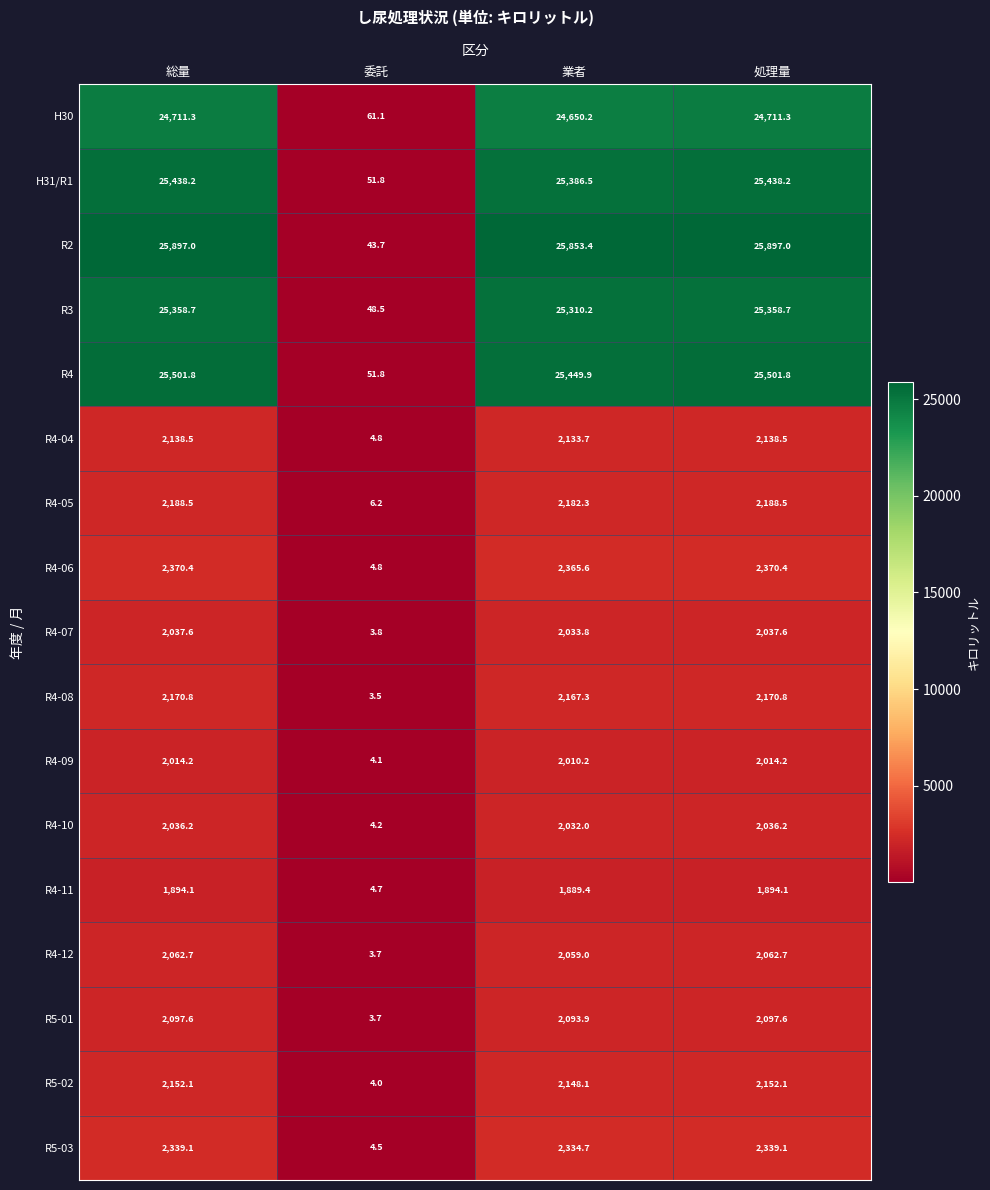

What is the average value of the R4-09 series?

1510.7